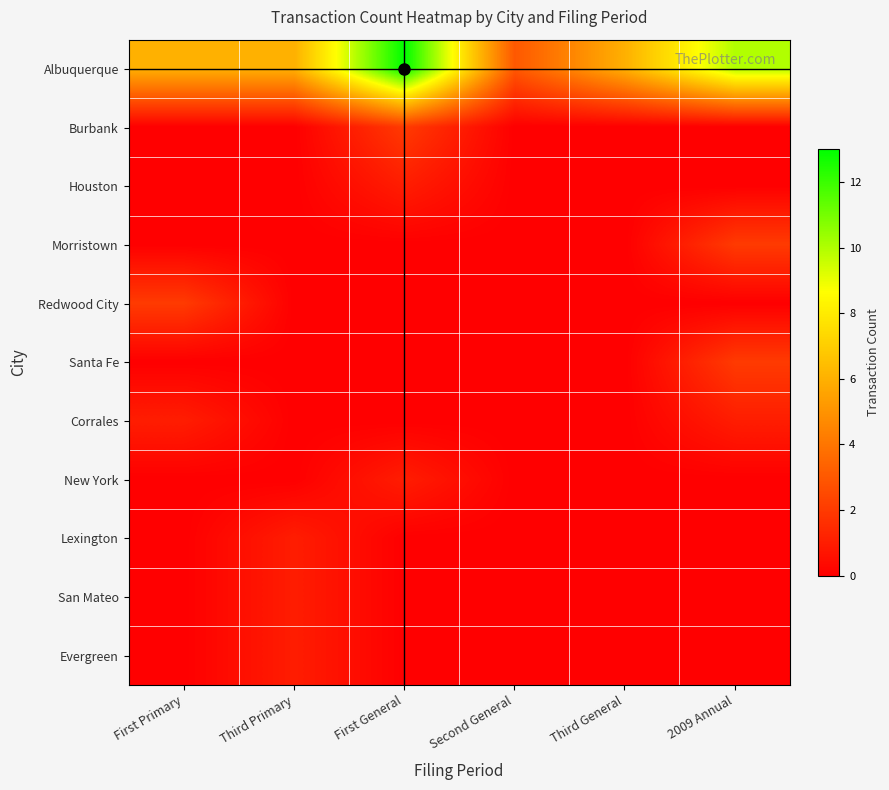

Reading right to left, list all the values displayed in this chart.

Albuquerque: 2009 Annual=10	Third General=6	Second General=3	First General=13	Third Primary=6	First Primary=6
Burbank: 2009 Annual=0	Third General=0	Second General=0	First General=2	Third Primary=0	First Primary=0
Houston: 2009 Annual=0	Third General=0	Second General=0	First General=1	Third Primary=0	First Primary=0
Morristown: 2009 Annual=2	Third General=0	Second General=0	First General=0	Third Primary=0	First Primary=0
Redwood City: 2009 Annual=0	Third General=0	Second General=0	First General=0	Third Primary=0	First Primary=2
Santa Fe: 2009 Annual=2	Third General=0	Second General=0	First General=0	Third Primary=0	First Primary=0
Corrales: 2009 Annual=1	Third General=0	Second General=0	First General=0	Third Primary=0	First Primary=1
New York: 2009 Annual=0	Third General=0	Second General=0	First General=1	Third Primary=0	First Primary=0
Lexington: 2009 Annual=0	Third General=0	Second General=0	First General=0	Third Primary=1	First Primary=0
San Mateo: 2009 Annual=0	Third General=0	Second General=0	First General=0	Third Primary=1	First Primary=0
Evergreen: 2009 Annual=0	Third General=0	Second General=0	First General=0	Third Primary=1	First Primary=0